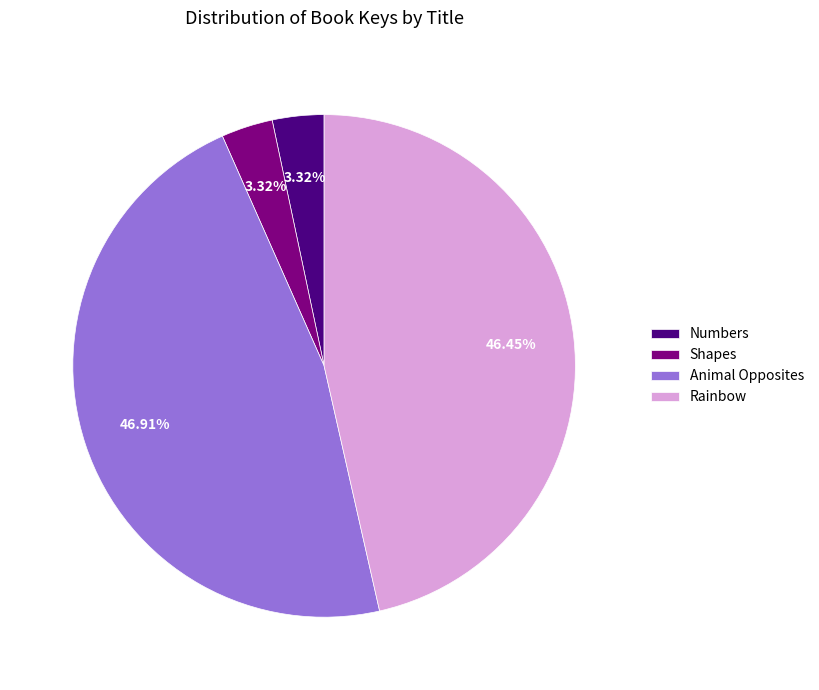

Combined, do Rainbow and Animal Opposites account for over 50%?

Yes